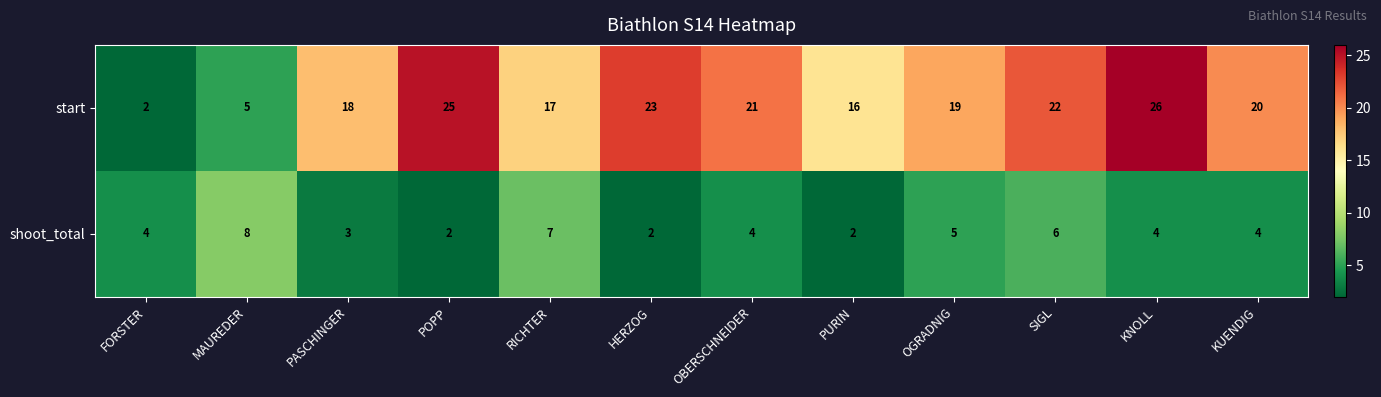

What is the smallest value displayed?

2